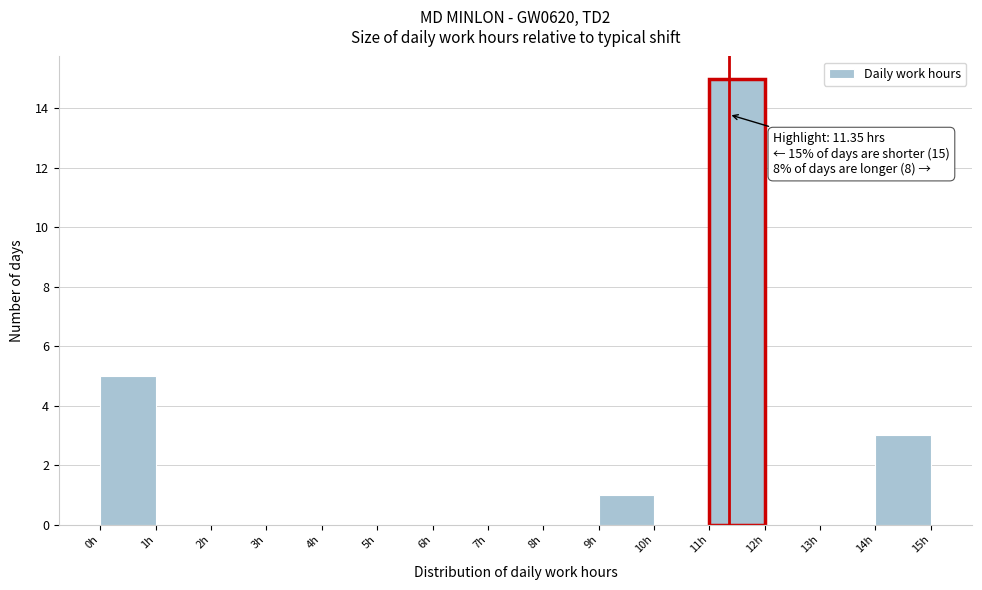

Over which range of the x-axis is the bar tallest?

11 to 12